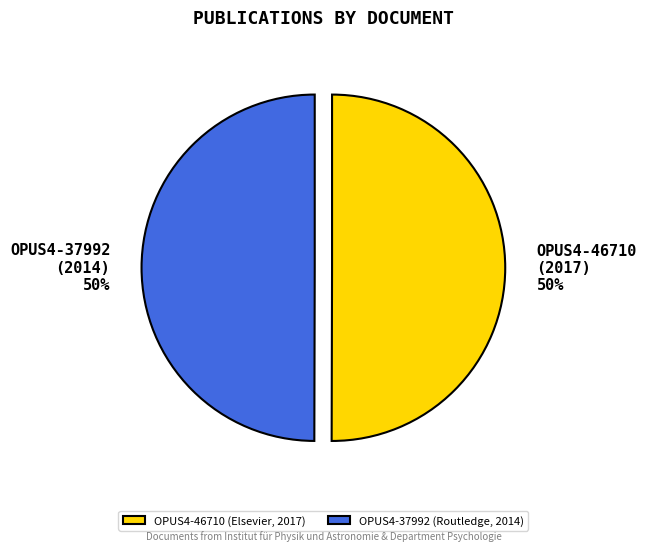

The OPUS4-37992 slice represents 38% of the pie. True or false?

False